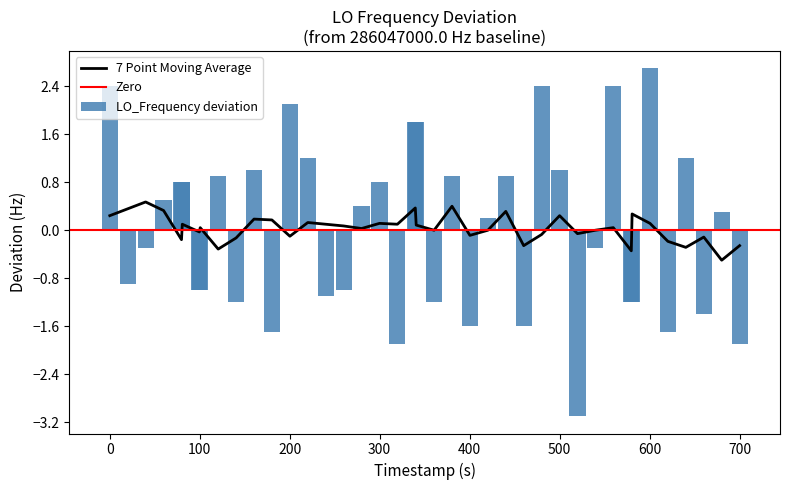

What is the difference between the maximum and minimum values in the LO_Frequency deviation series?

5.8